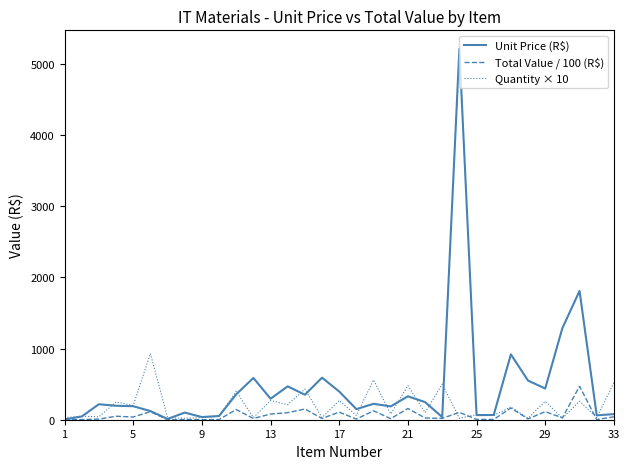

Which series has the widest spread of values?

Unit Price (R$)